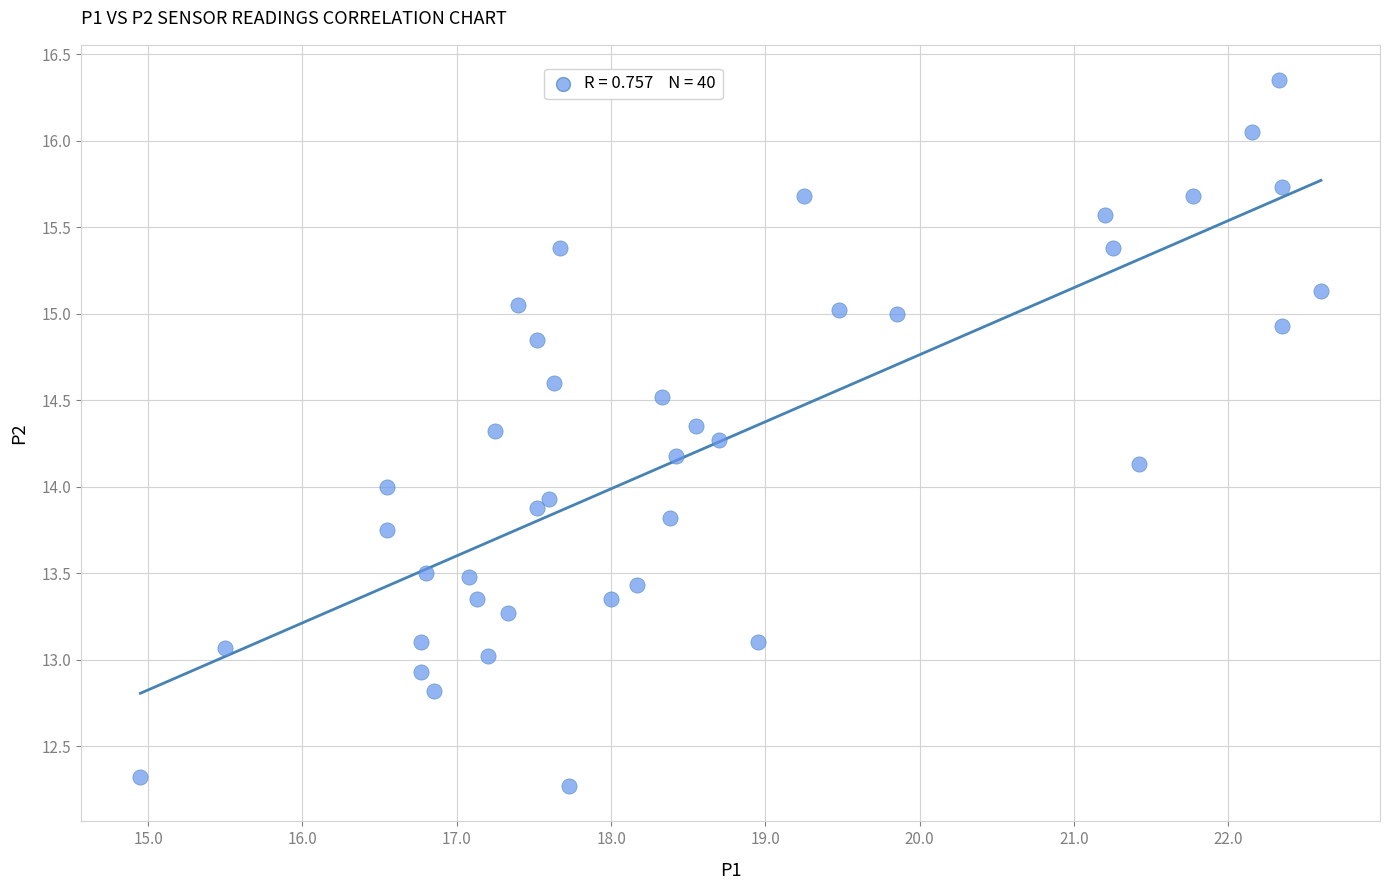

What is the range of X values (max minus min)?

7.7